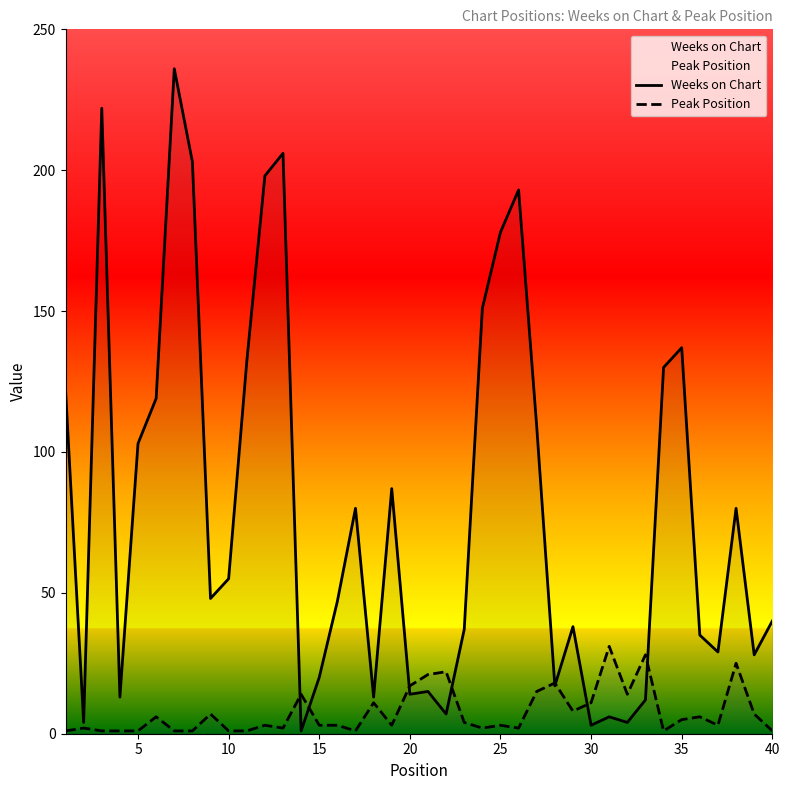

What is the value of the Weeks on Chart point at the 38th from the left?

80